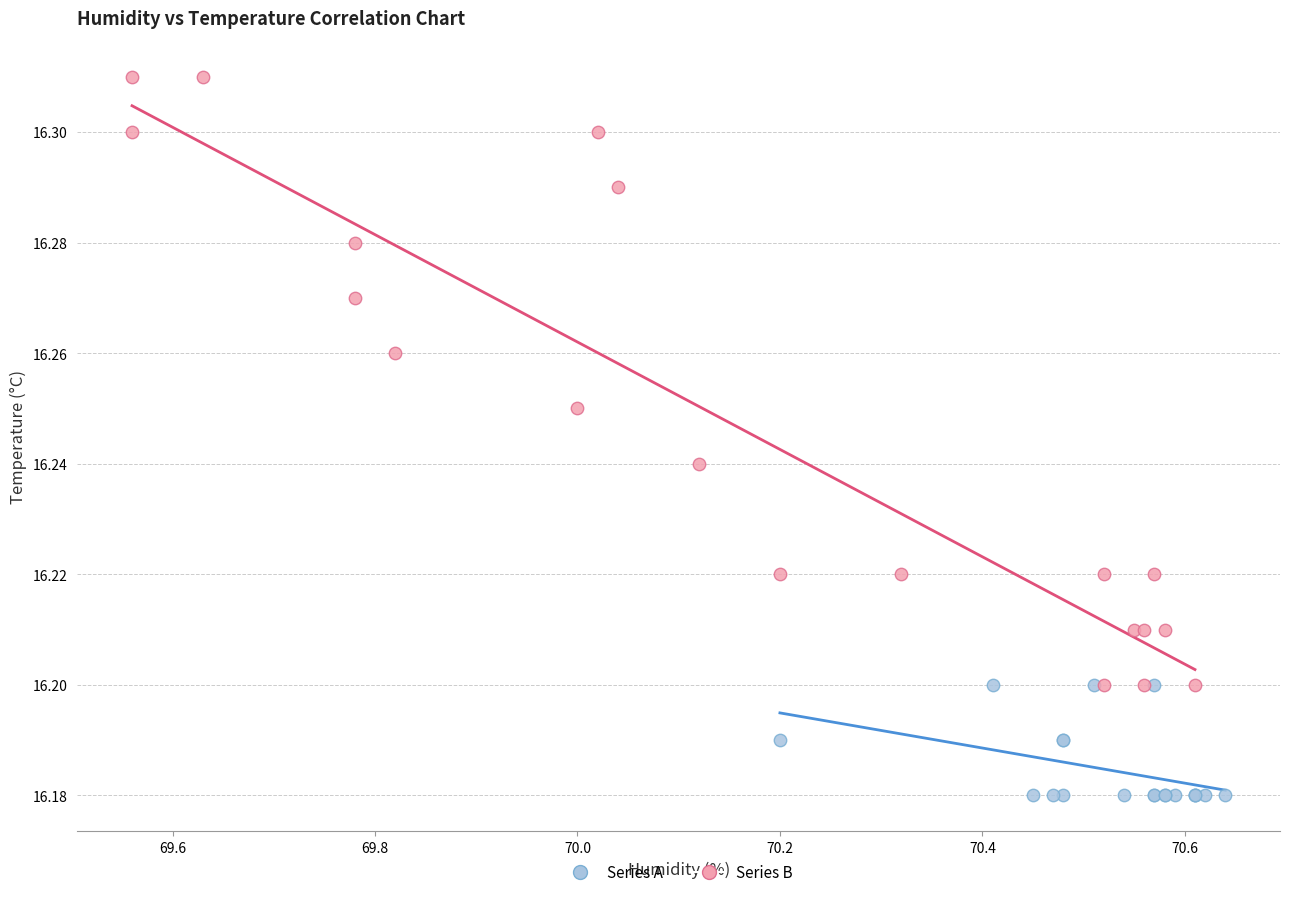

Which series has the largest Y range (max minus min)?

Series B